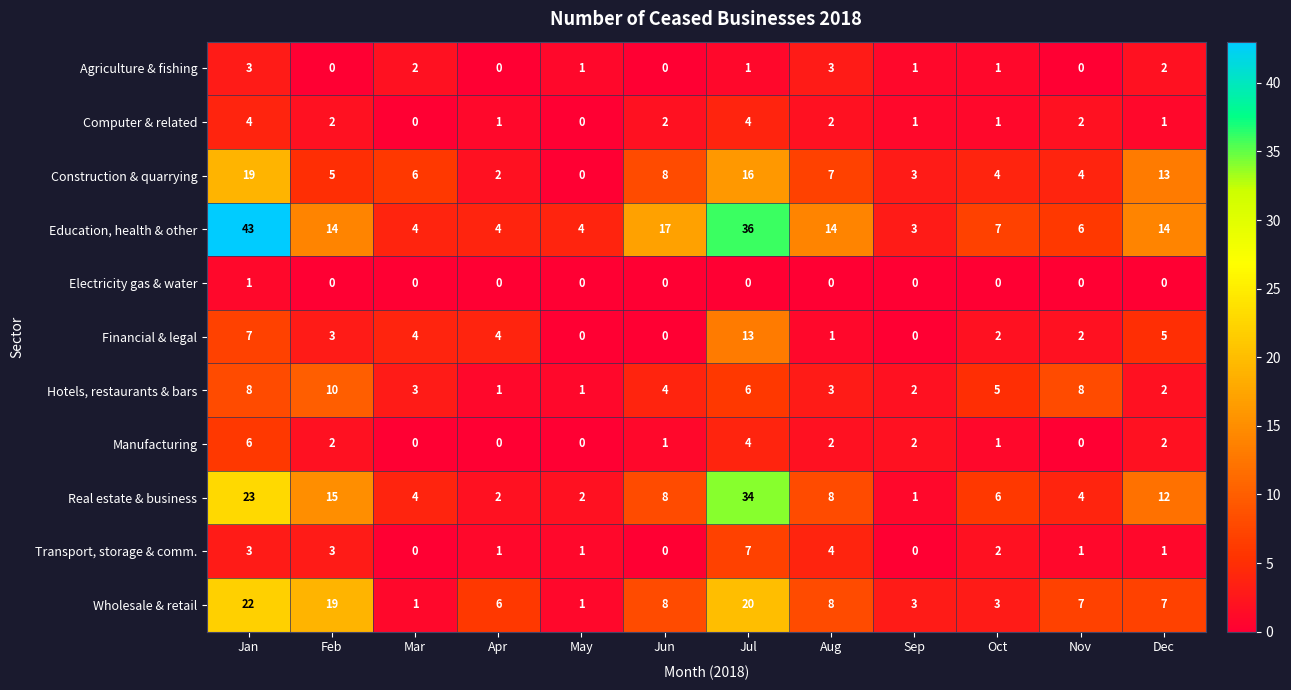

At how many categories does at least one series exceed 32?

2